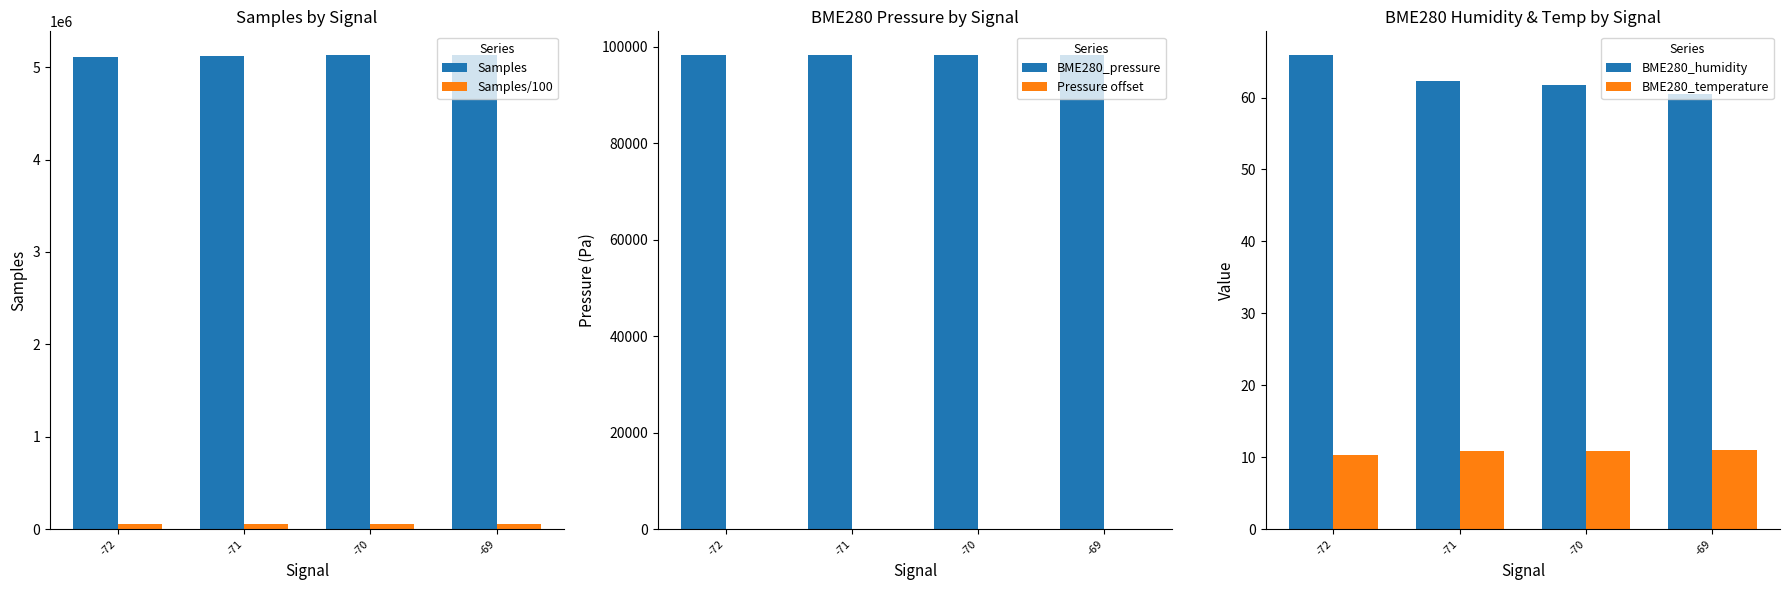

The BME280_humidity series shows 62.4 at -71. True or false?

True